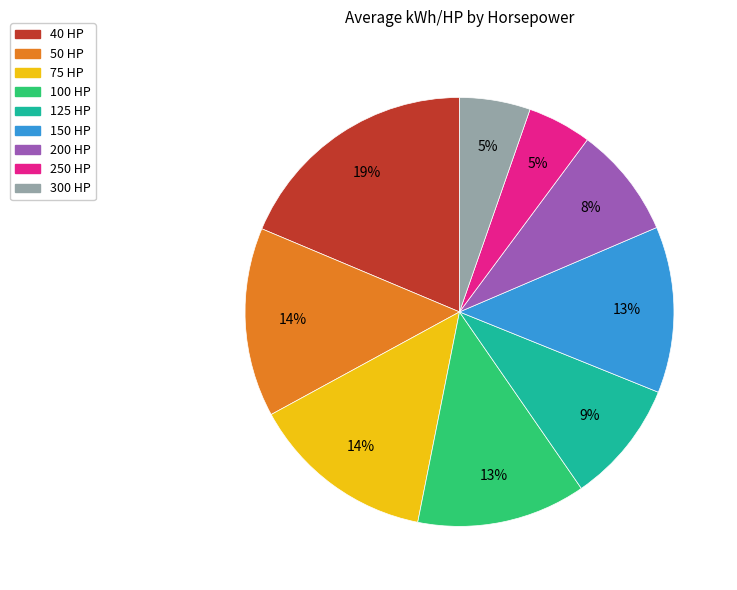

Which slice is the largest?

40 HP